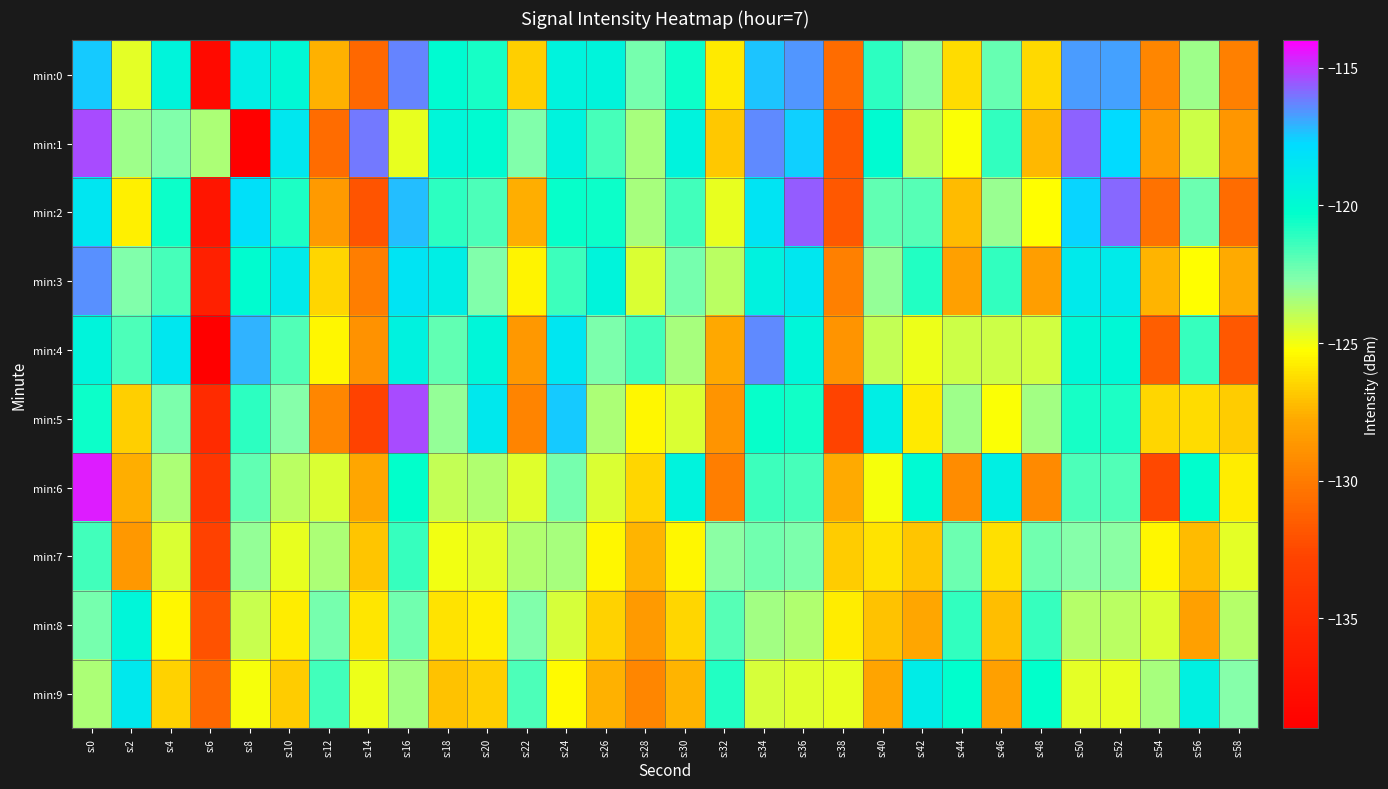

What is the difference between the highest and lowest values at s:38?

8.0